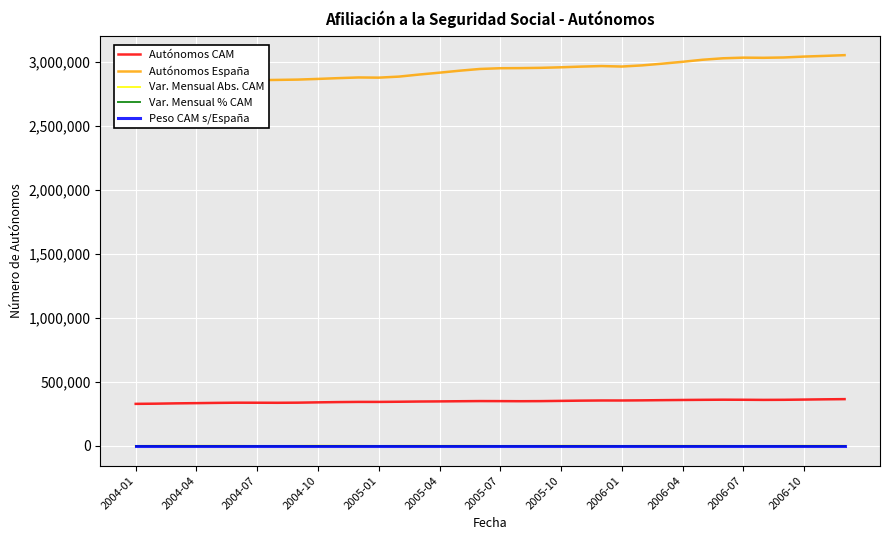

Reading right to left, what are all the values shown in this chart?

Autónomos CAM: 365982.0	364449.0	362558.0	360792.0	360133.0	361060.0	361578.0	360604.0	359455.0	358073.0	356485.0	355396.0	355480.0	354244.0	352374.0	350448.0	349759.0	350410.0	350813.0	349611.0	348330.0	347330.0	345648.1	344342.2	344388.5	342972.5	340882.3	338440.2	337441.6	337907.2	338159.3	336698.5	334746.0	333037.9	330570.7	329067.6
Autónomos España: 3052690.0	3046820.0	3041647.0	3034580.0	3032058.0	3033249.0	3028327.0	3016934.0	3000756.0	2986209.0	2972760.0	2963792.0	2967557.0	2963370.0	2957877.0	2953627.0	2951466.0	2950593.0	2944888.0	2931431.0	2915861.0	2901339.0	2885184.0	2877050.8	2878472.3	2873206.0	2867150.2	2861763.2	2859431.5	2857346.5	2849427.1	2834586.4	2816980.7	2800512.4	2780983.8	2768537.4
Var. Mensual Abs. CAM: 1533.0	1891.0	1766.0	659.0	-927.0	-518.0	974.0	1149.0	1382.0	1588.0	1089.0	-84.0	1236.0	1870.0	1926.0	689.0	-651.0	-403.0	1202.0	1281.0	1000.0	1681.9	1305.9	-46.3	1416.0	2090.2	2442.1	998.6	-465.6	-252.1	1460.8	1952.5	1708.1	2467.2	1503.1	0.0
Var. Mensual % CAM: 0.4	0.5	0.5	0.2	-0.3	-0.1	0.3	0.3	0.4	0.4	0.3	-0.0	0.3	0.5	0.6	0.2	-0.2	-0.1	0.3	0.4	0.3	0.5	0.4	-0.0	0.4	0.6	0.7	0.3	-0.1	-0.1	0.4	0.6	0.5	0.7	0.5	0.0
Peso CAM s/España: 12.0	12.0	11.9	11.9	11.9	11.9	11.9	12.0	12.0	12.0	12.0	12.0	12.0	12.0	11.9	11.9	11.8	11.9	11.9	11.9	11.9	12.0	12.0	12.0	12.0	11.9	11.9	11.8	11.8	11.8	11.9	11.9	11.9	11.9	11.9	11.9